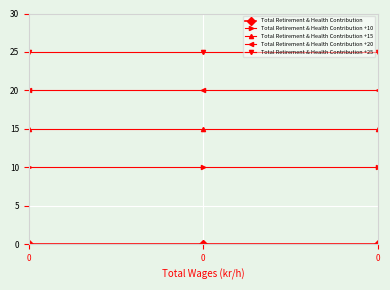

Reading left to right, extract all data points from this chart.

Total Retirement & Health Contribution: 0=0	0=0	0=0
Total Retirement & Health Contribution +10: 0=10	0=10	0=10
Total Retirement & Health Contribution +15: 0=15	0=15	0=15
Total Retirement & Health Contribution +20: 0=20	0=20	0=20
Total Retirement & Health Contribution +25: 0=25	0=25	0=25